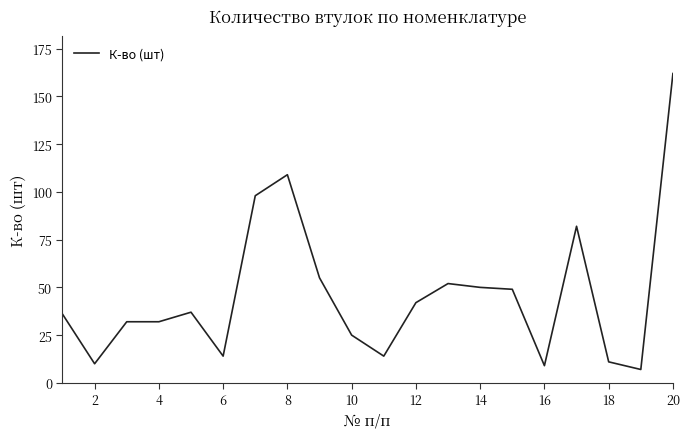

What is the minimum value shown in the chart?

7